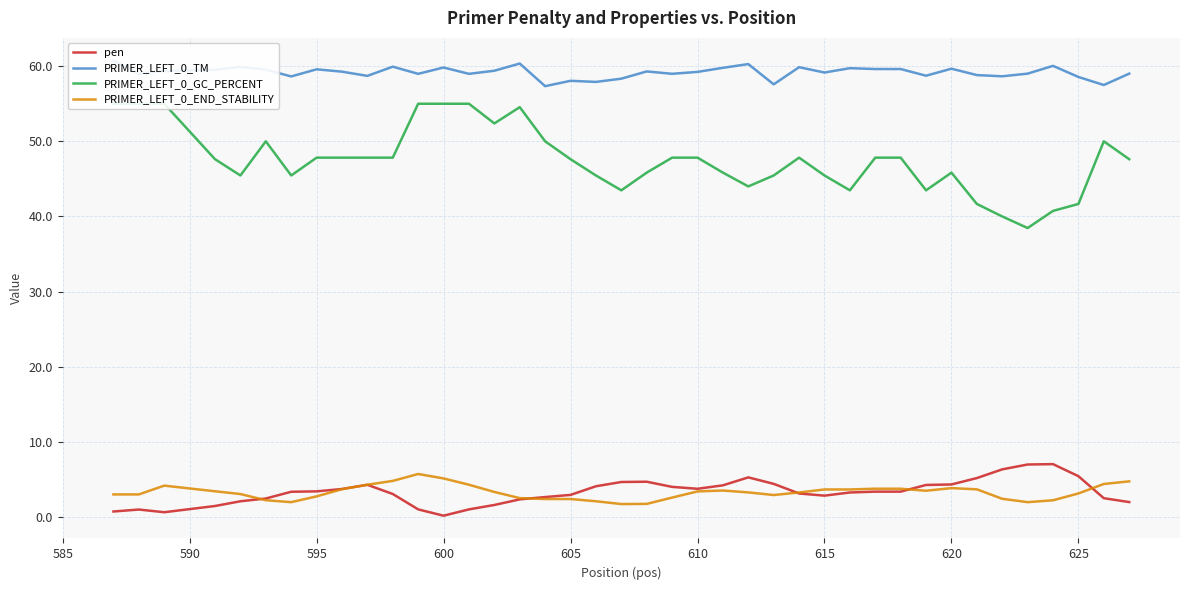

What is the lowest value of the PRIMER_LEFT_0_END_STABILITY series?

1.7